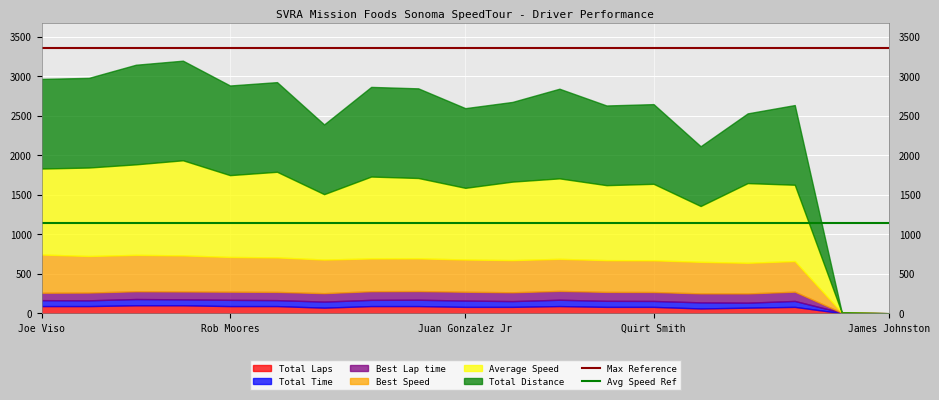

True or false: Avg Speed Ref and Max Reference intersect in this chart.

False